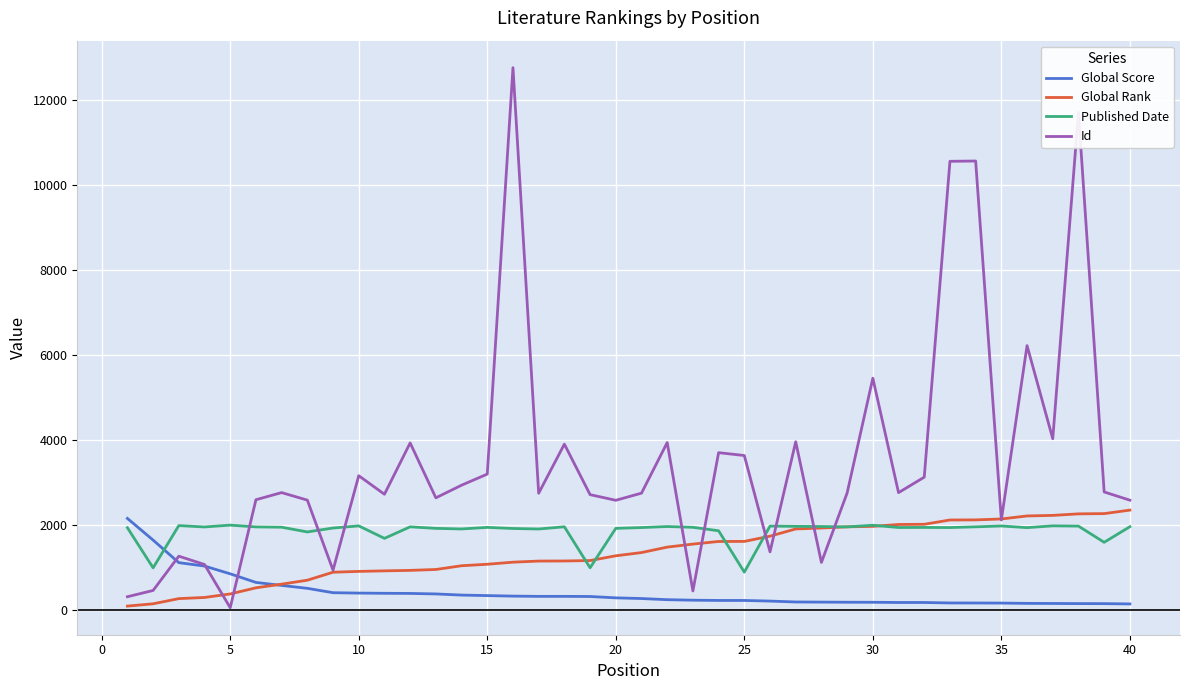

Which series has the widest spread of values?

Id